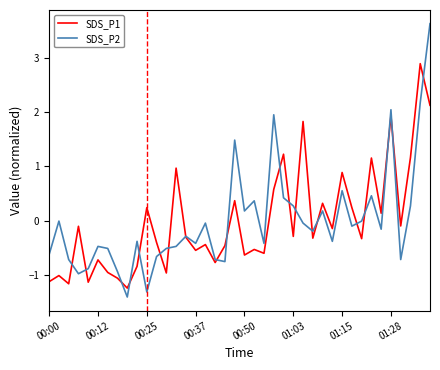

What is the difference between the second highest and second lowest values in the SDS_P2 series?

3.5